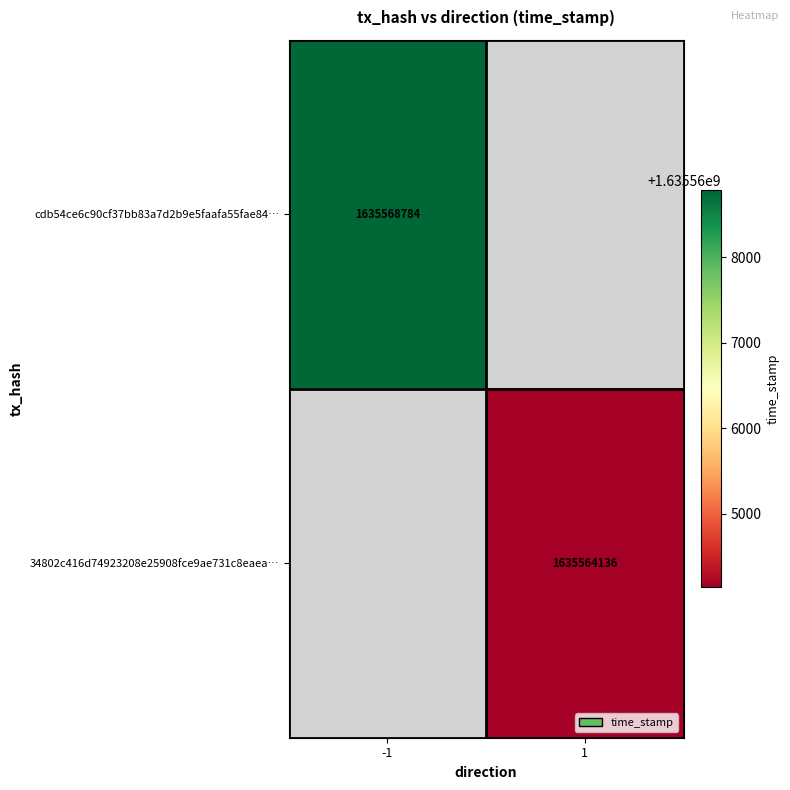

How many distinct data groups are displayed?

2